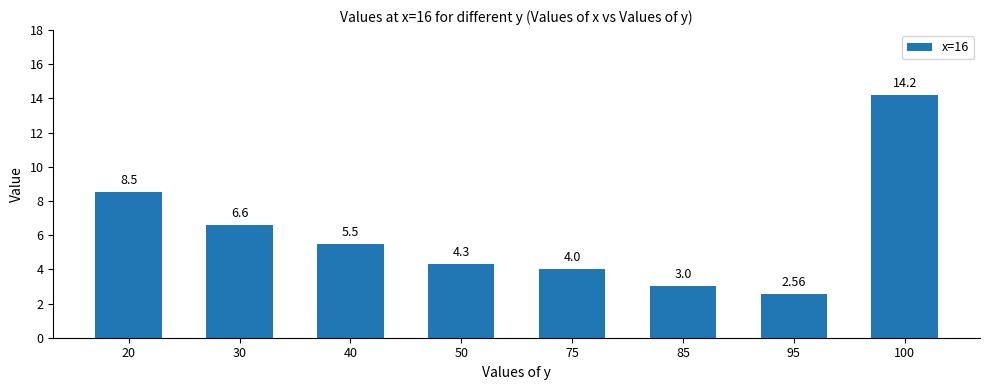

What is the difference between the maximum and minimum values?

11.6